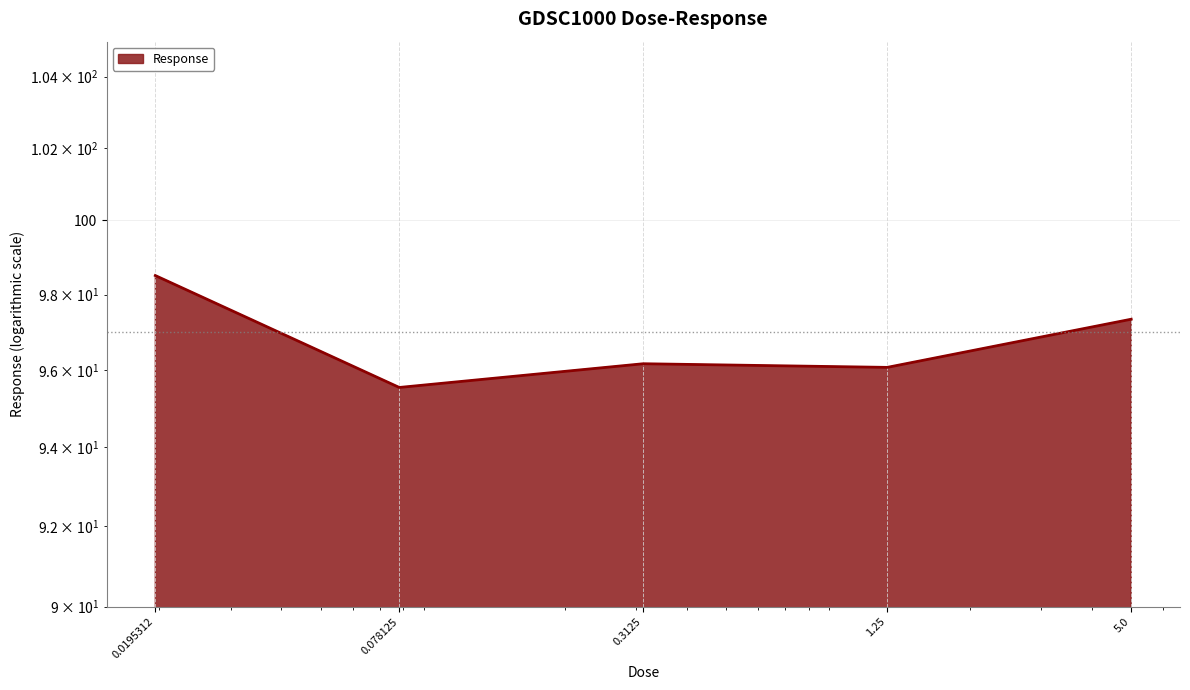

Reading left to right, transcribe all the data shown in this chart.

0.0195312=98.5	0.078125=95.5	0.3125=96.2	1.25=96.1	5.0=97.3